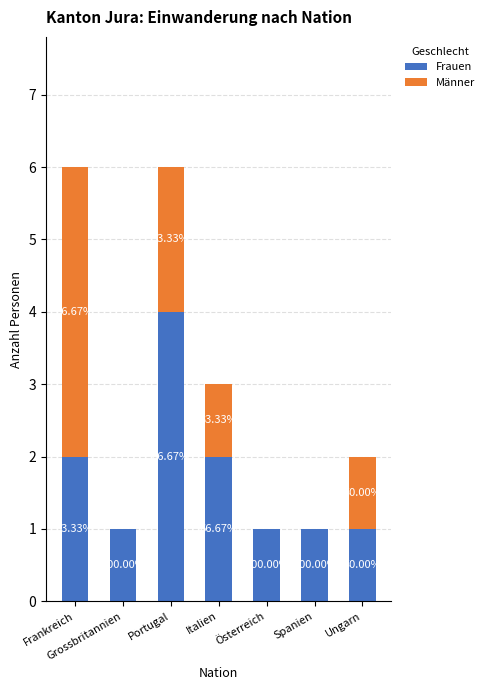

What is the total value across all series at Grossbritannien?

1